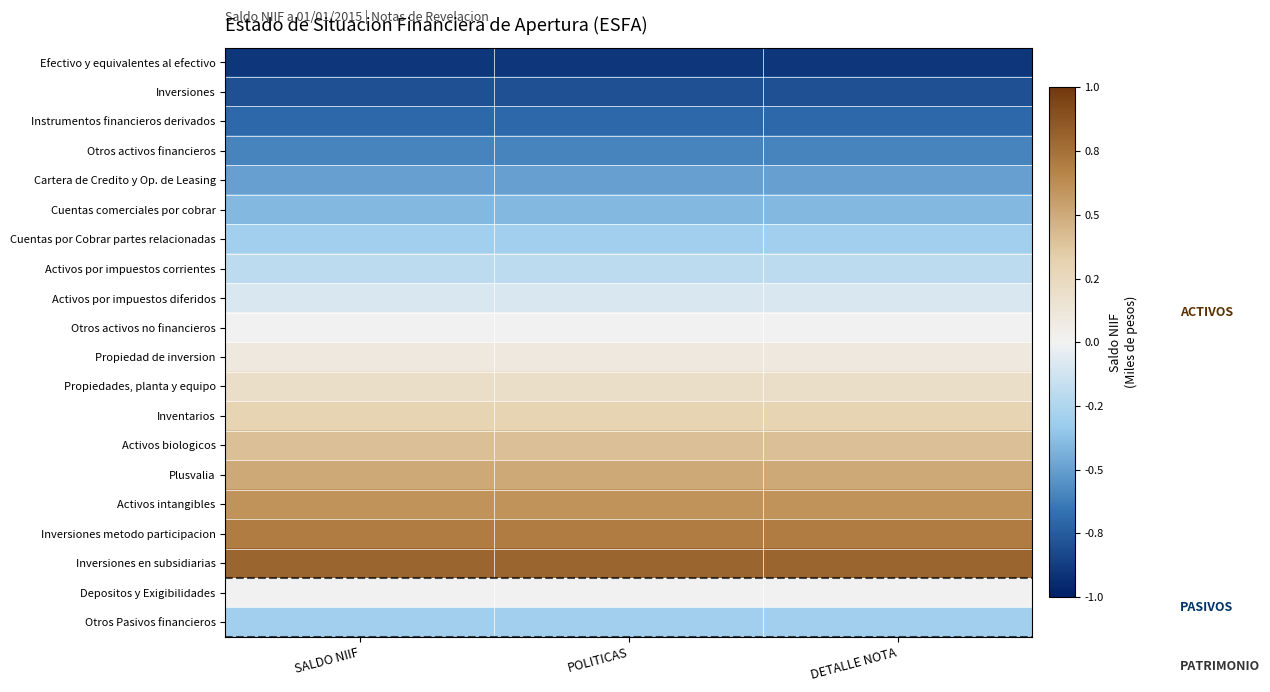

Rank the series at SALDO NIIF from lowest to highest value.

Efectivo y equivalentes al efectivo, Inversiones, Instrumentos financieros derivados, Otros activos financieros, Cartera de Credito y Op. de Leasing, Cuentas comerciales por cobrar, Cuentas por Cobrar partes relacionadas, Otros Pasivos financieros, Activos por impuestos corrientes, Activos por impuestos diferidos, Otros activos no financieros, Depositos y Exigibilidades, Propiedad de inversion, Propiedades, planta y equipo, Inventarios, Activos biologicos, Plusvalia, Activos intangibles, Inversiones metodo participacion, Inversiones en subsidiarias